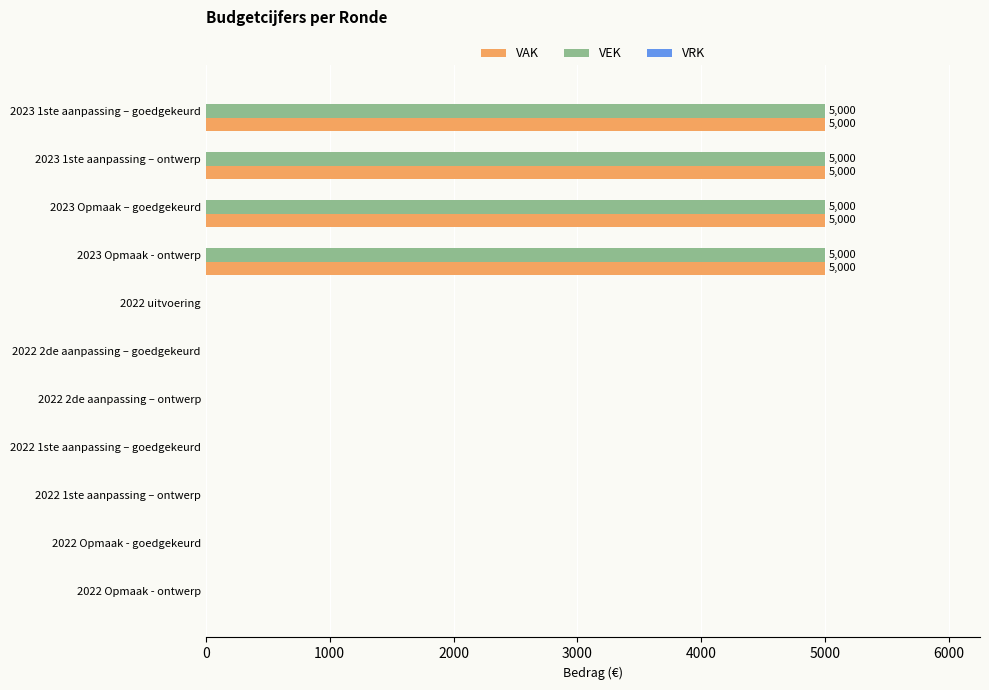

Is the value of VAK at 2023 1ste aanpassing – goedgekeurd greater than the value of VEK at 2022 2de aanpassing – ontwerp?

Yes